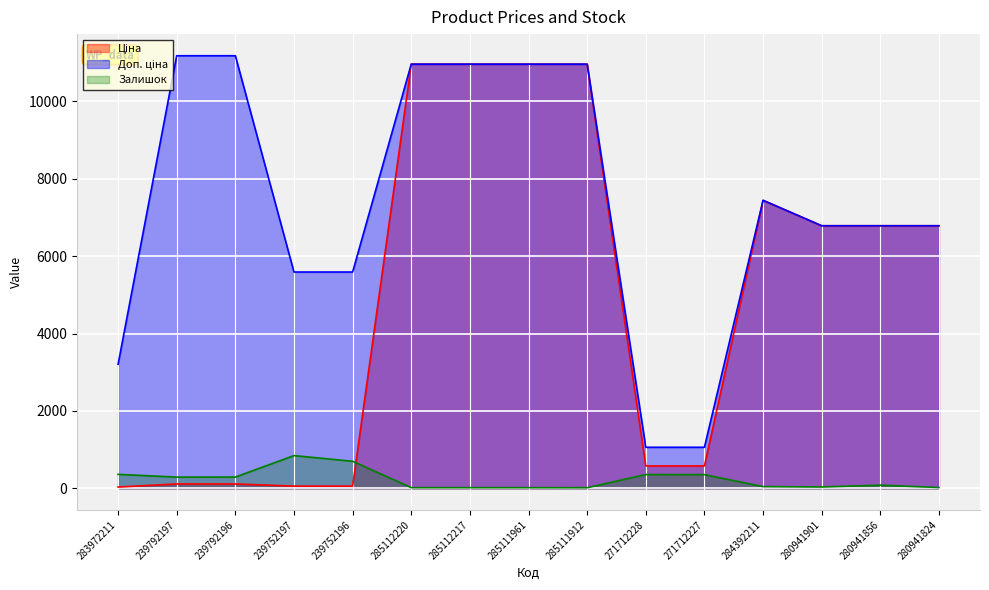

Where is Ціна nearest to the value 5498?

280941901